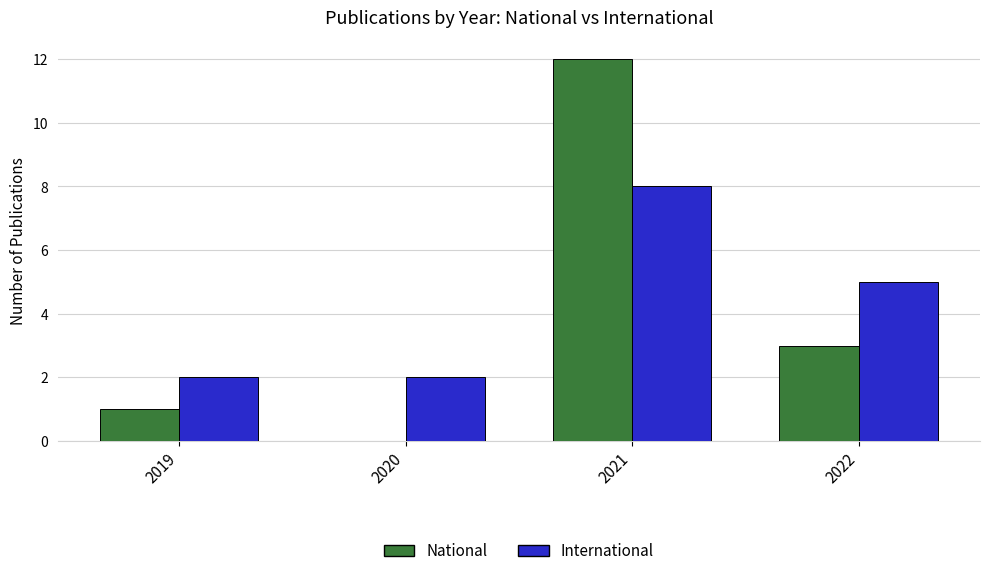

Between 2019 and 2022, which series saw the biggest shift?

International